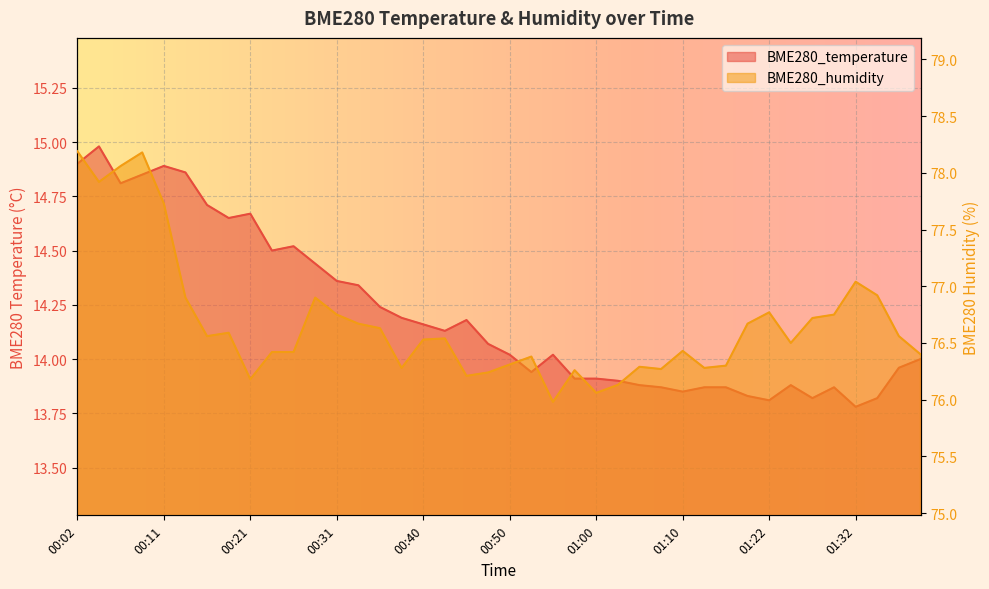

What is the total value across all series at 01:32?

90.8